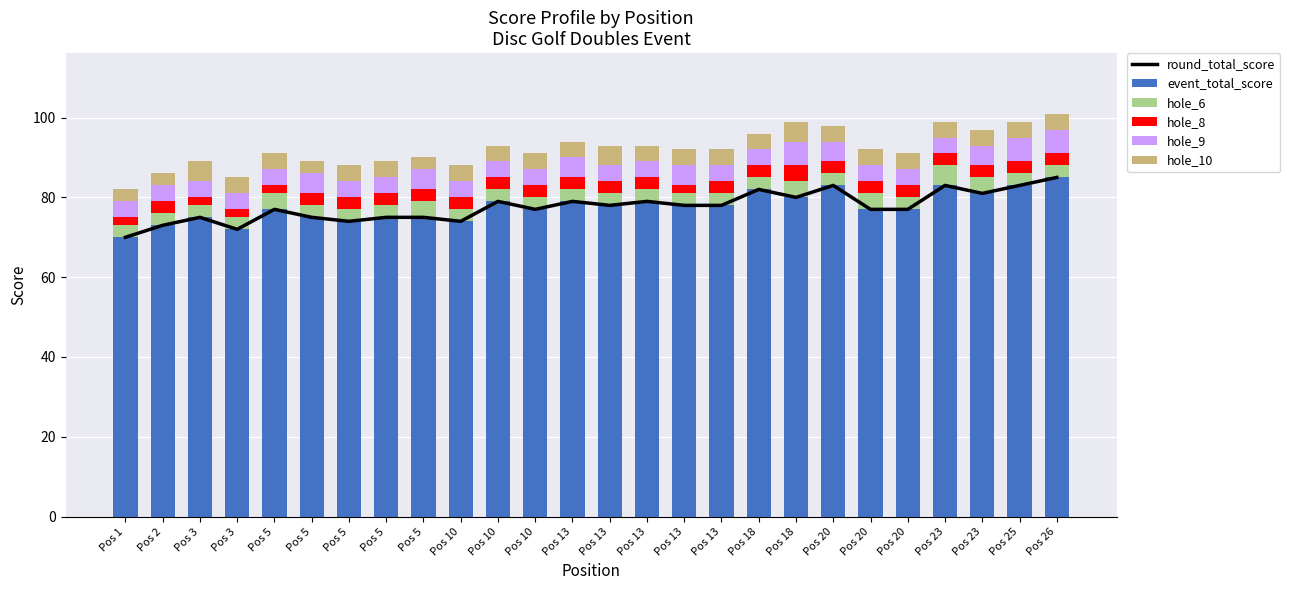

What is the approximate value of hole_8 at Pos 18?

3